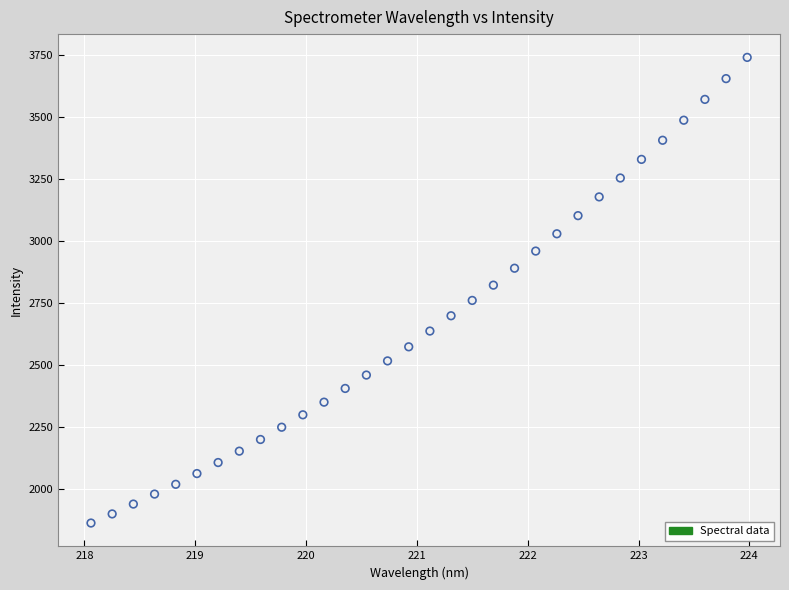

What is the range of Y values (max minus min)?

1879.1